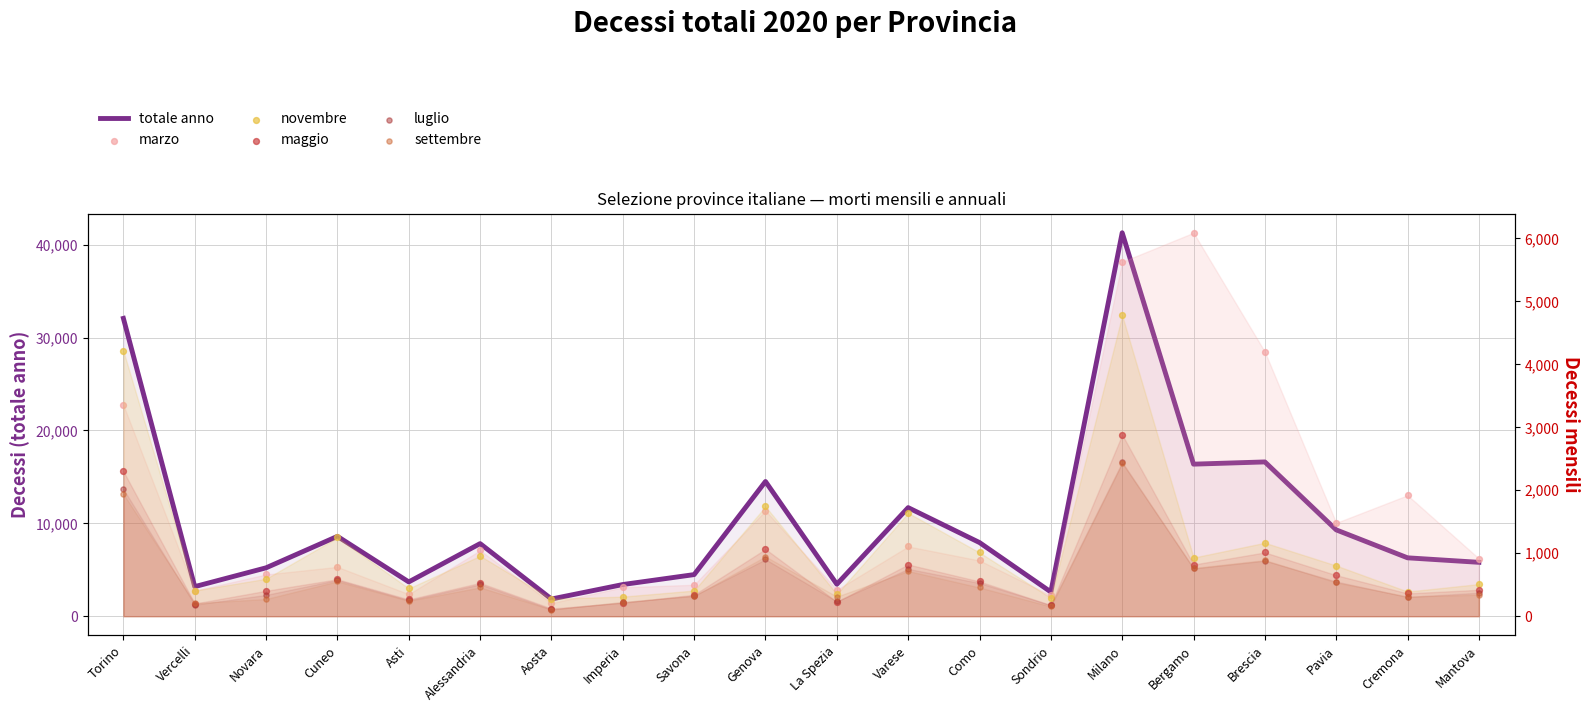

Which series has the largest total across all categories?

totale anno